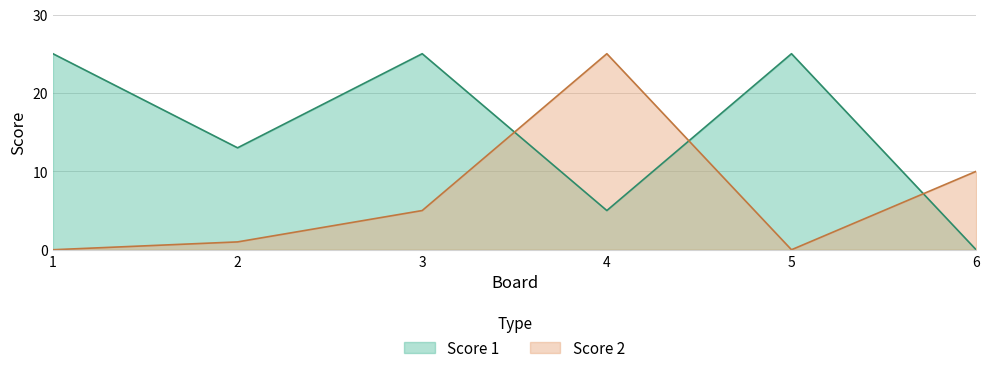

What is the difference between the second highest and second lowest values in the Score 2 series?

10